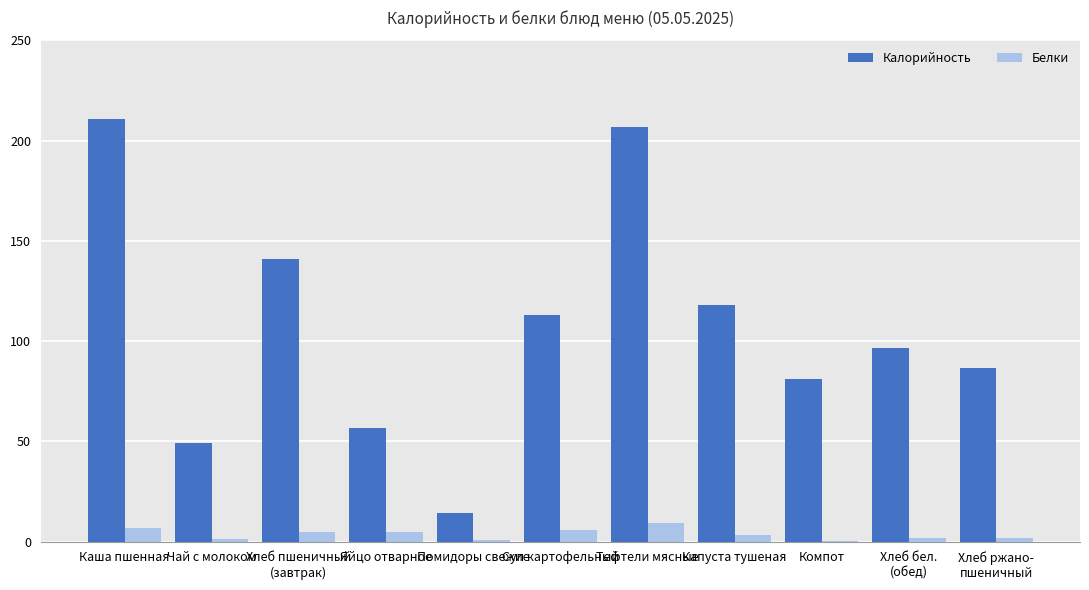

What is the total value across all series at Суп картофельный?

118.6